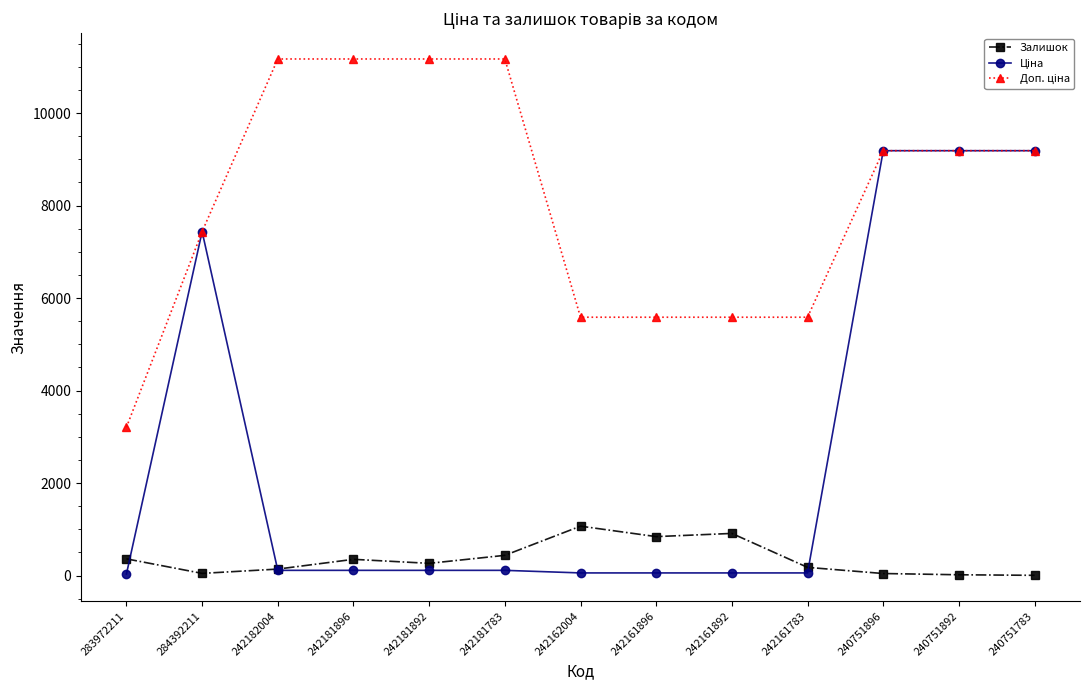

What is the value of the Залишок point at the 5th from the left?

263.0